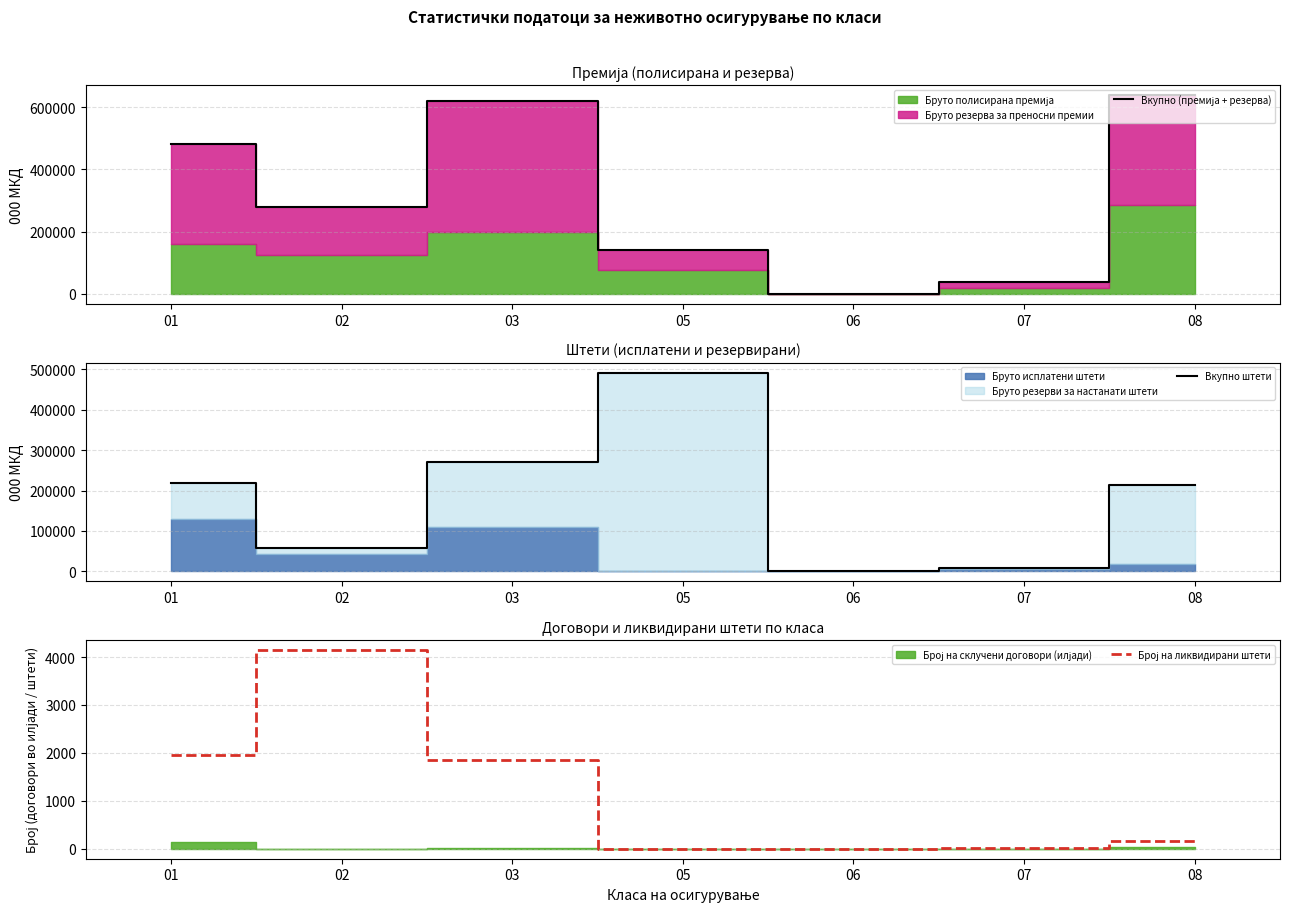

Between 02 and 07, which series saw the biggest shift?

Вкупно (премија + резерва)